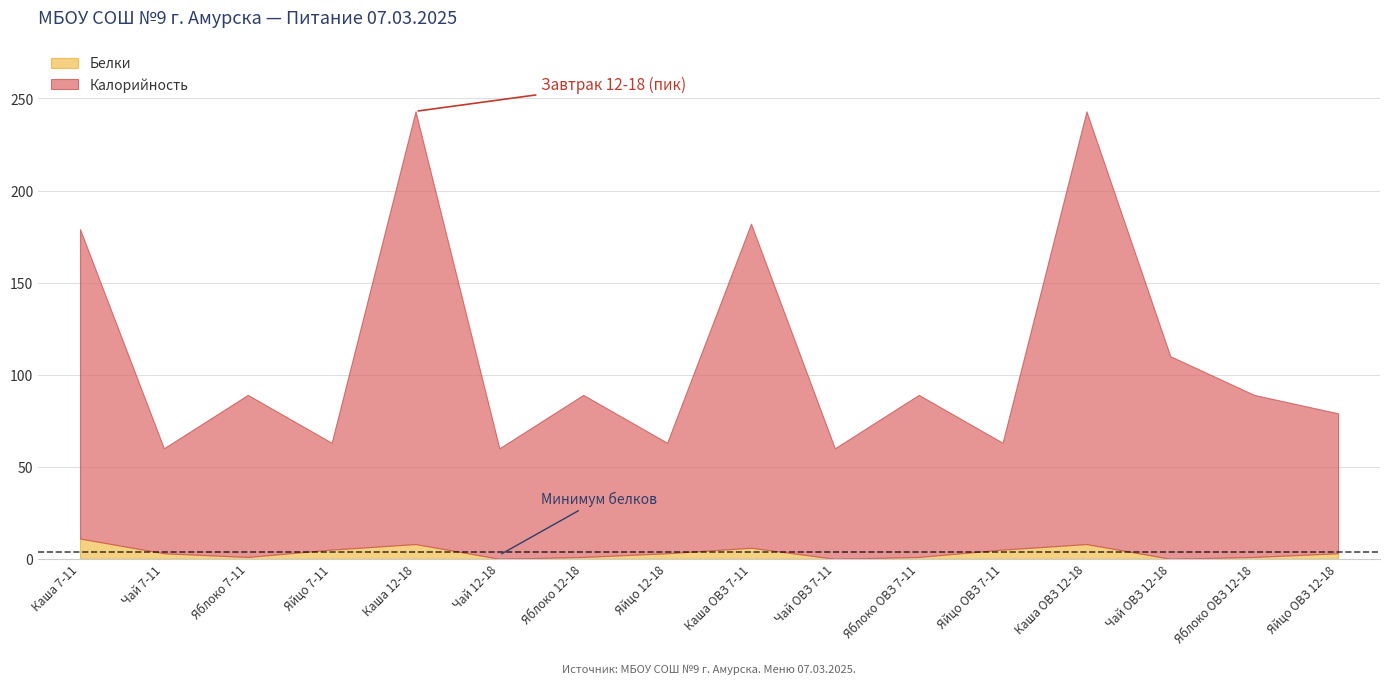

True or false: Белки and Калорийность intersect in this chart.

False